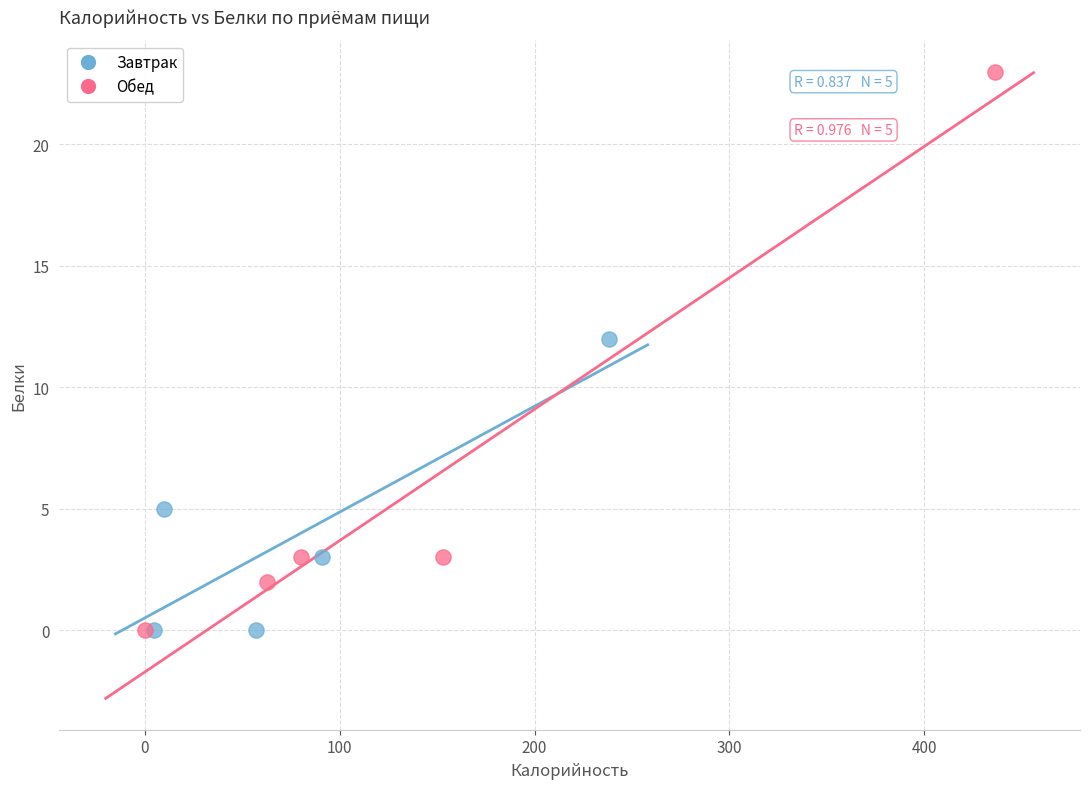

Which series has the widest spread of Y values?

Обед